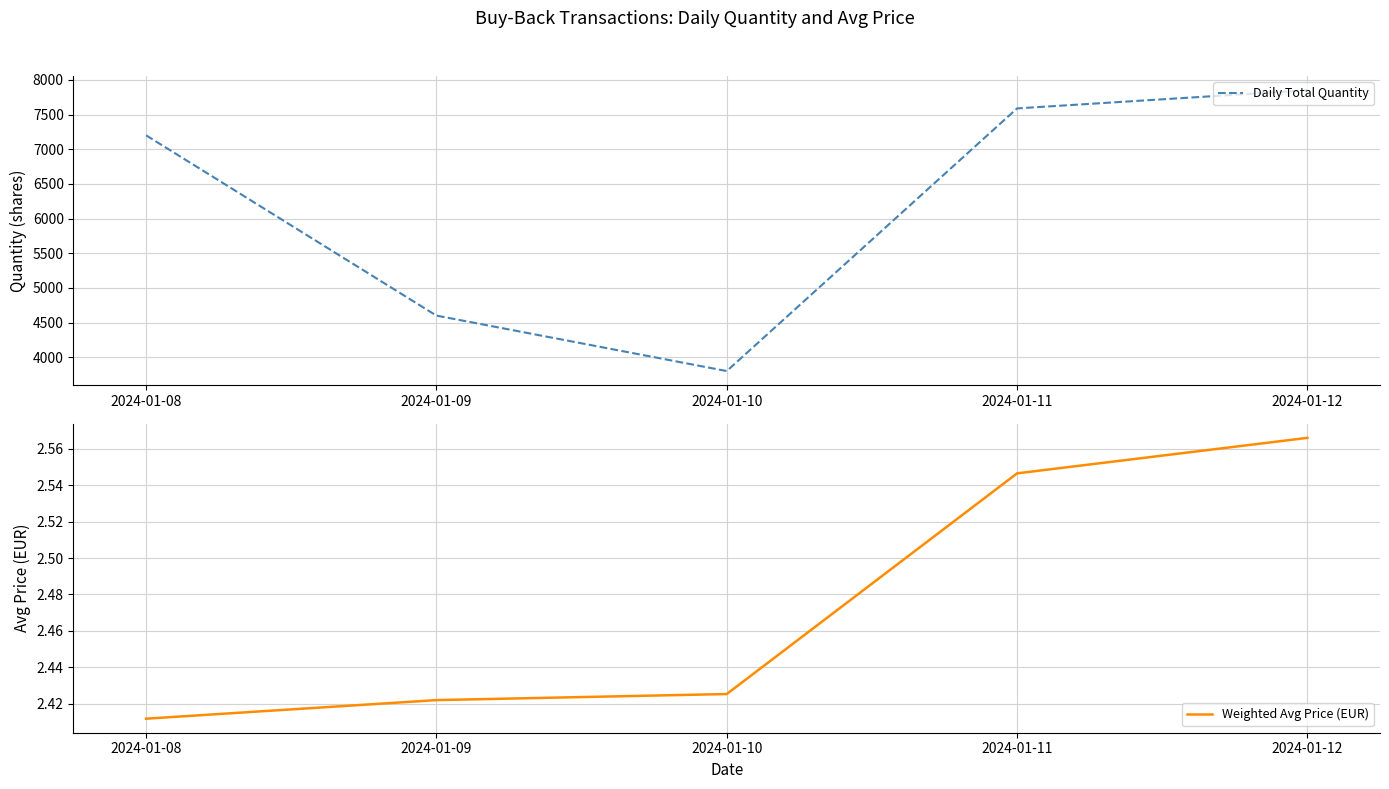

The value of Weighted Avg Price (EUR) at 2024-01-10 is 2.4. True or false?

True